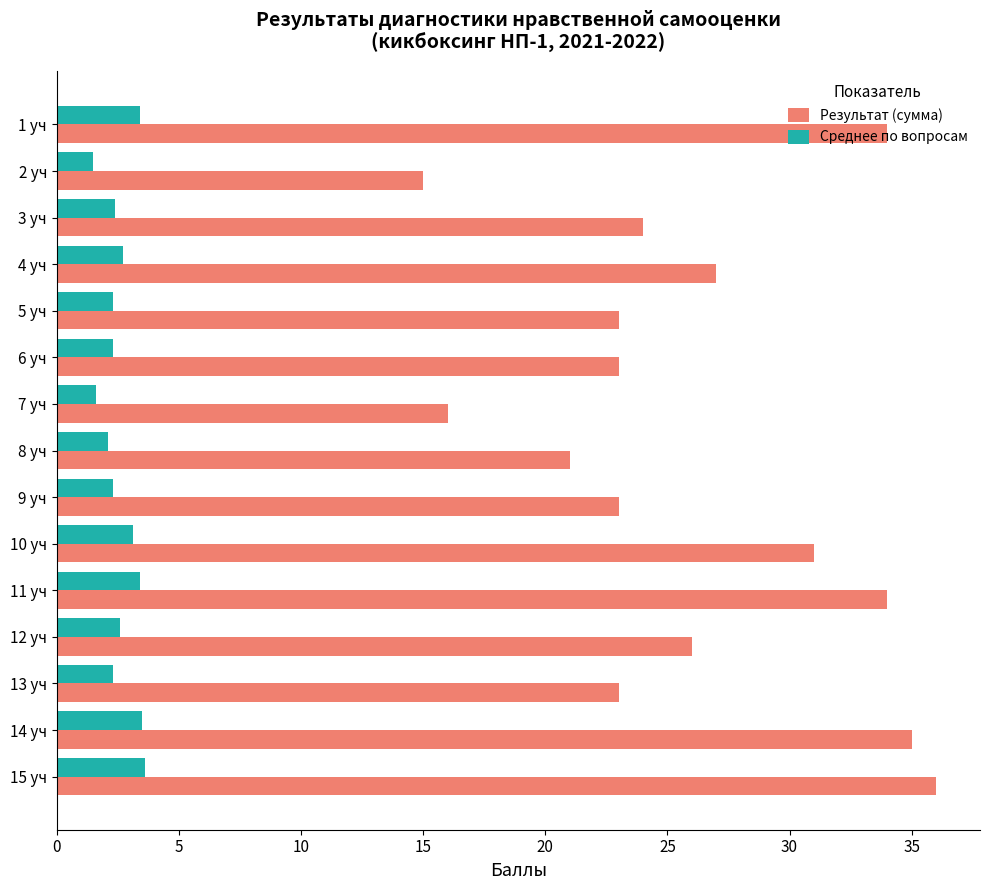

What is the difference between the maximum and second lowest values in the Среднее по вопросам series?

2.0